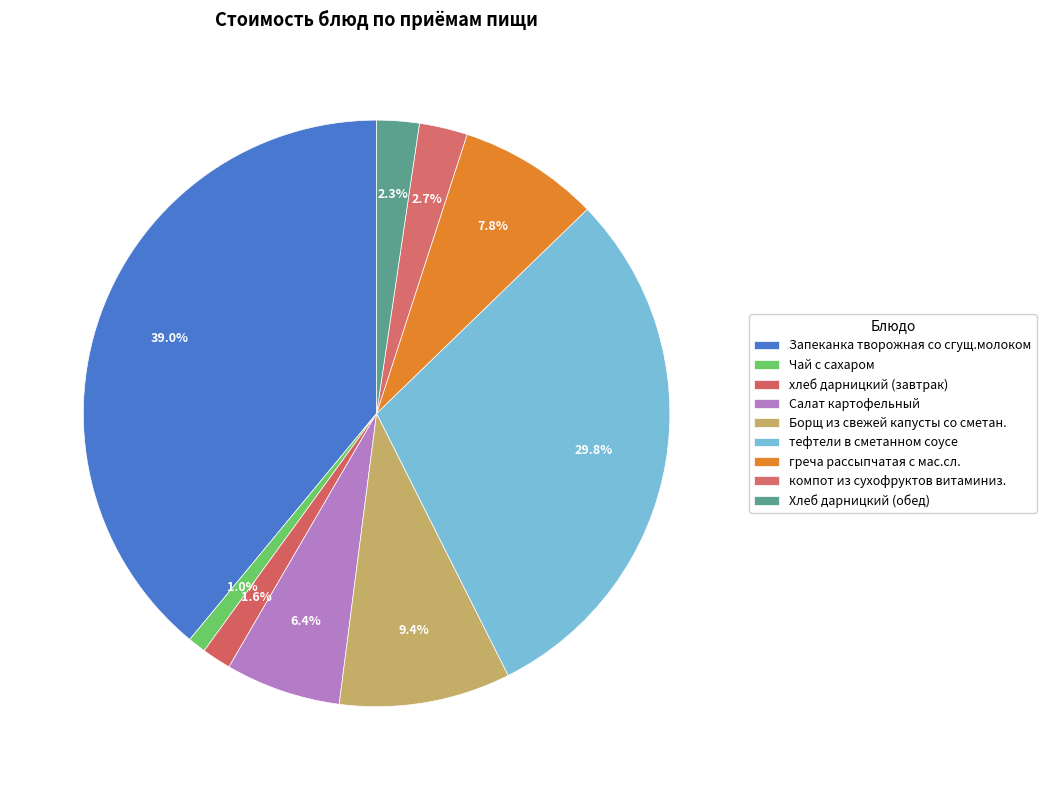

What is the total percentage of греча рассыпчатая с мас.сл. and Борщ из свежей капусты со сметан.?

17.2%